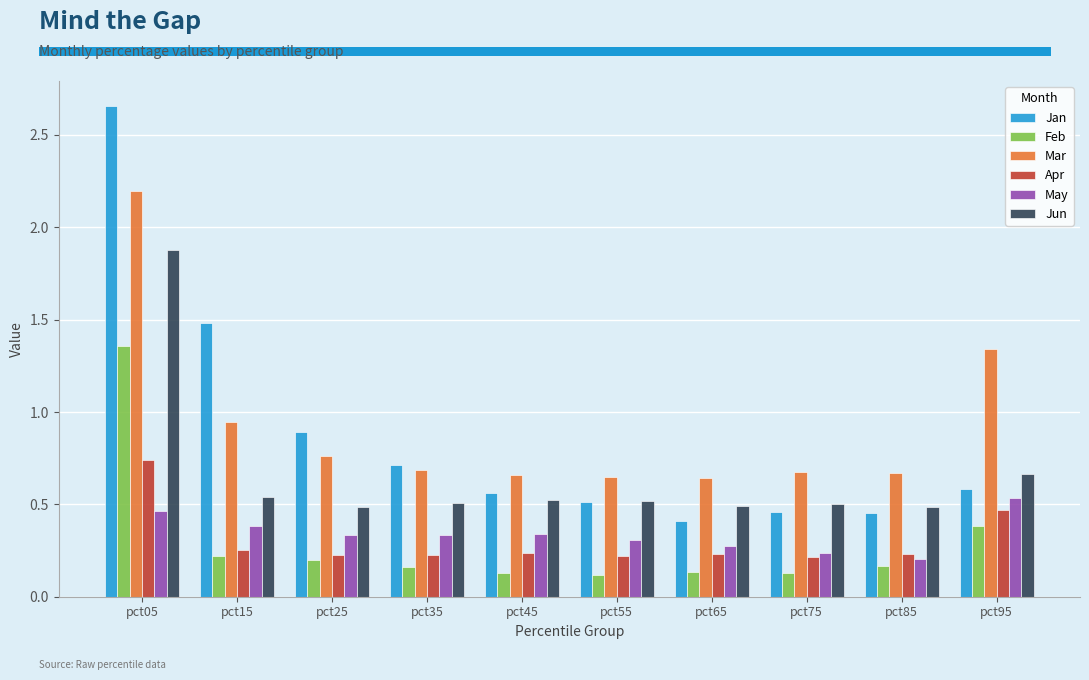

Which label corresponds to the largest value in the chart?

pct05